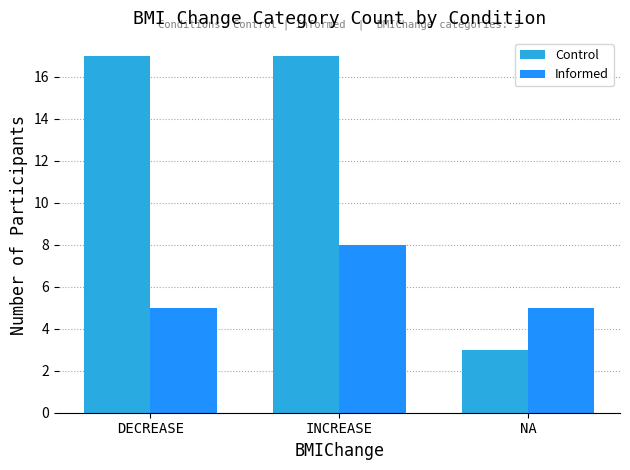

What is the label of the 2nd bar from the right?

INCREASE